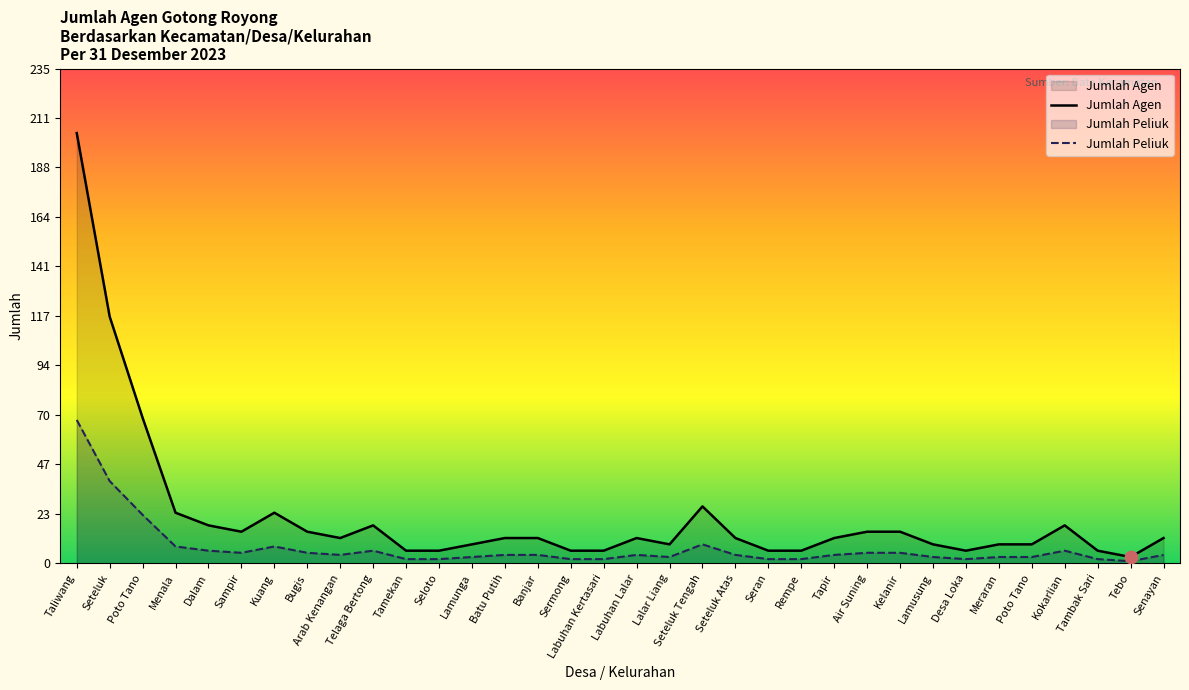

What are all the series names shown in the legend?

Jumlah Peliuk, Jumlah Agen